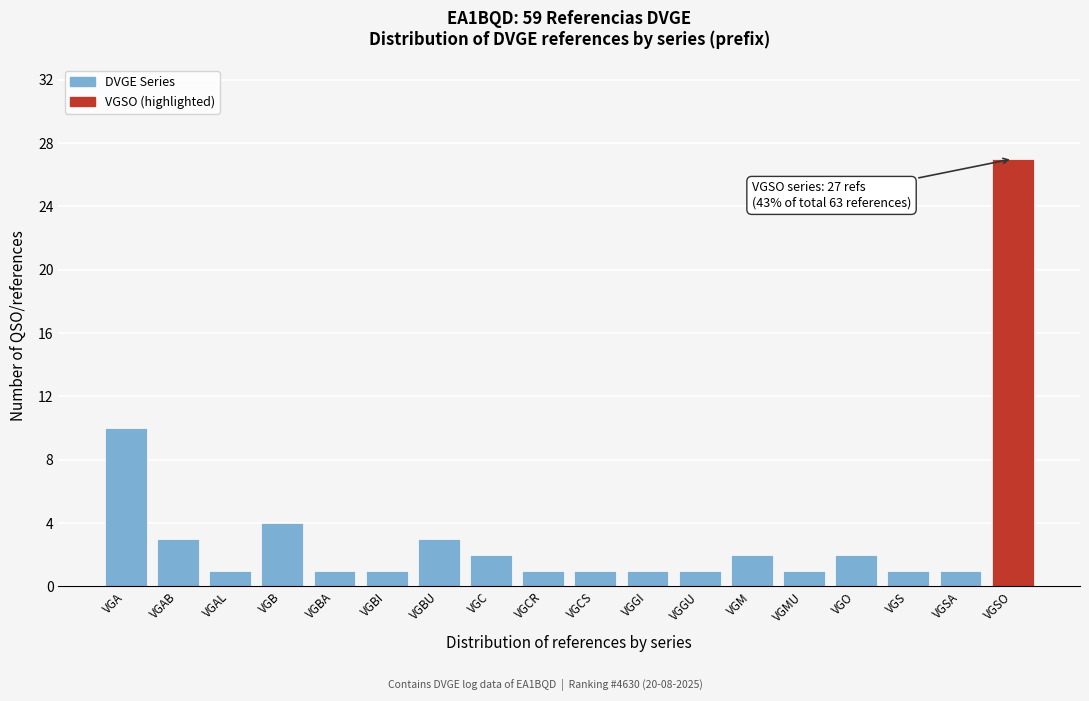

Reading left to right, extract all data points from this chart.

10	3	1	4	1	1	3	2	1	1	1	1	2	1	2	1	1	27